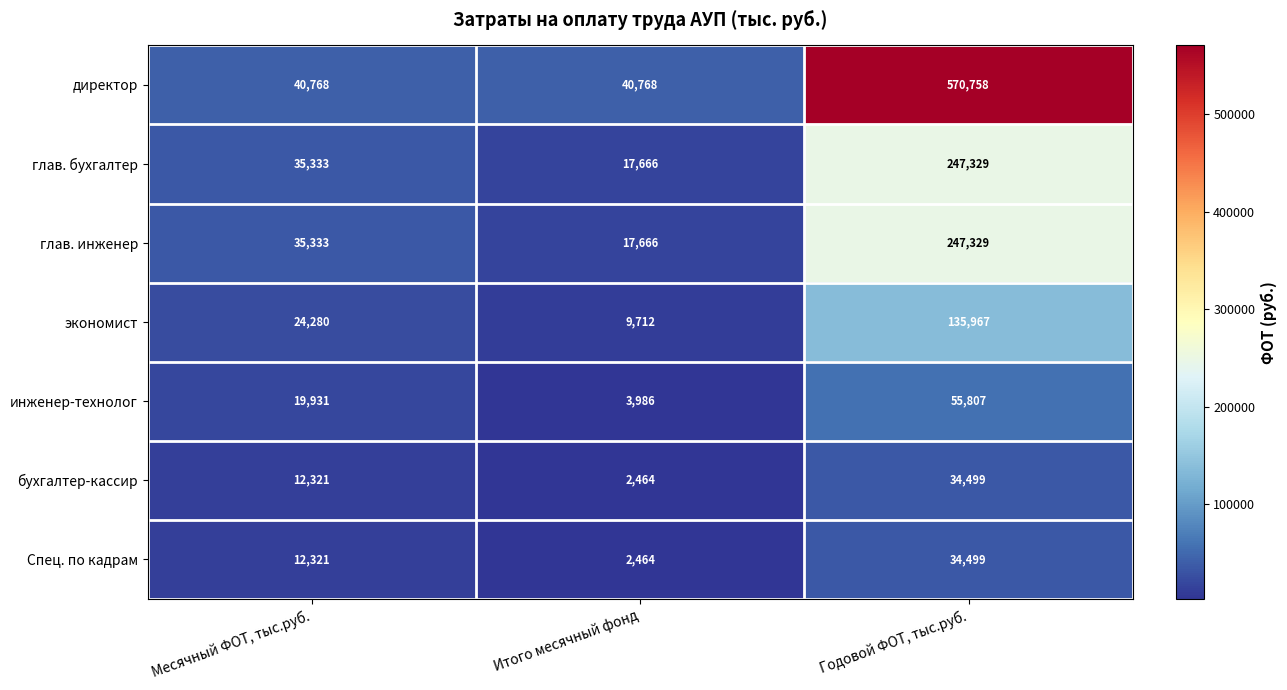

How many categories are shown in the chart?

3